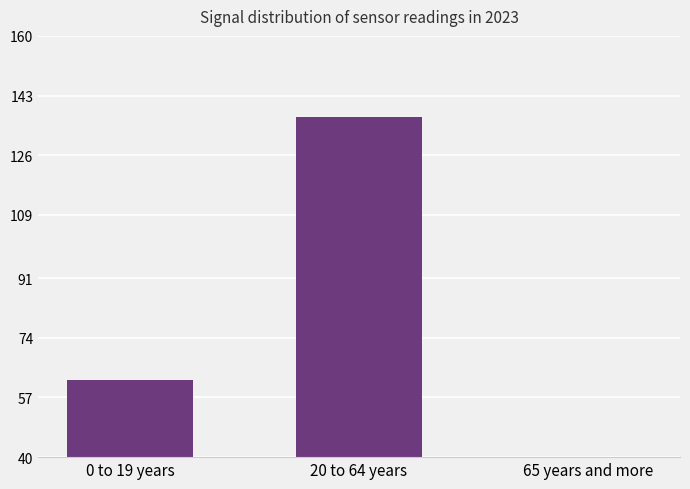

What is the average value?

68